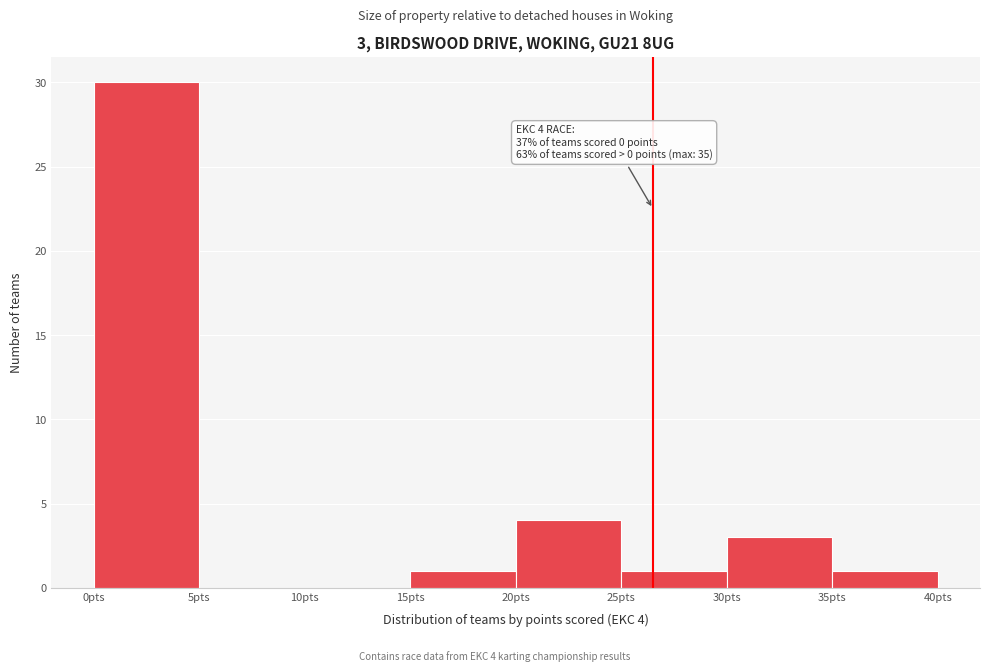

Which range on the x-axis has the tallest bar?

0 to 5